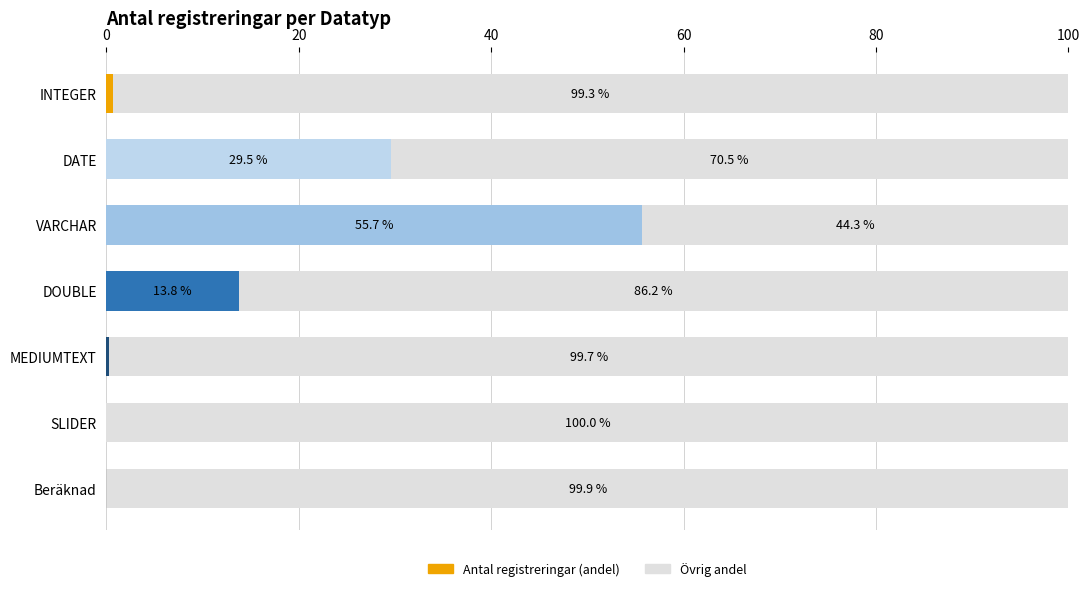

What is the total value across all series at VARCHAR?

100.0